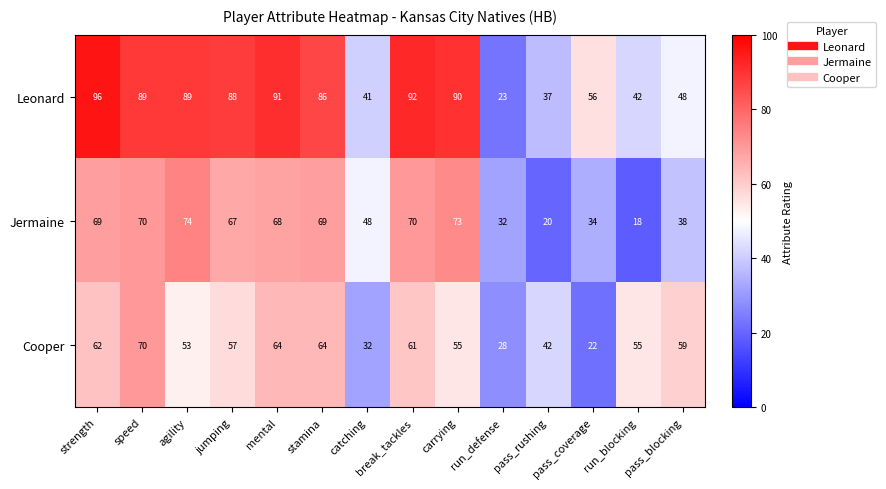

What is the sum of all Jermaine values?

750